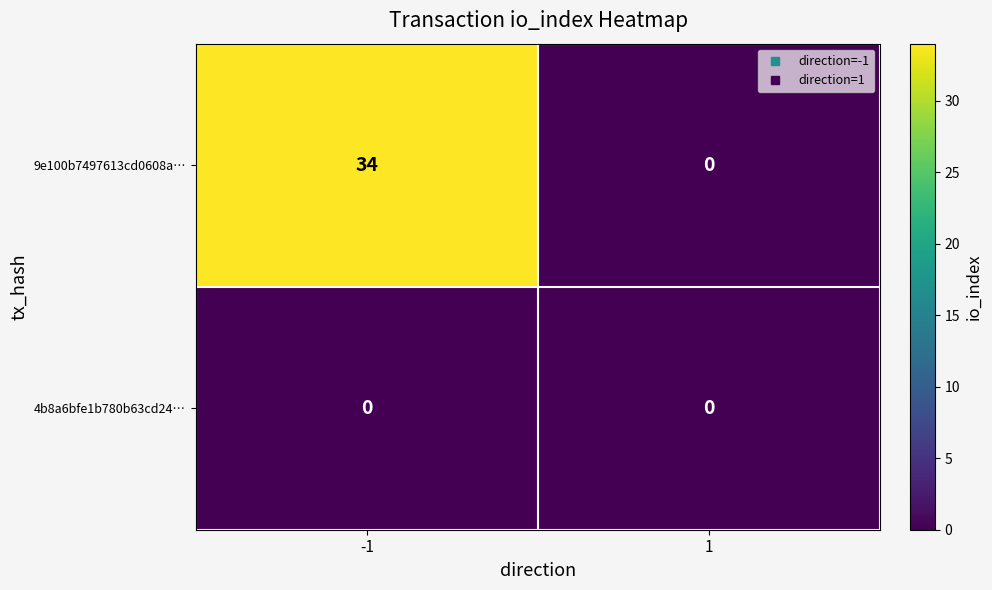

List the series in order of their overall mean, highest first.

9e100b7497613cd0608a…, 4b8a6bfe1b780b63cd24…